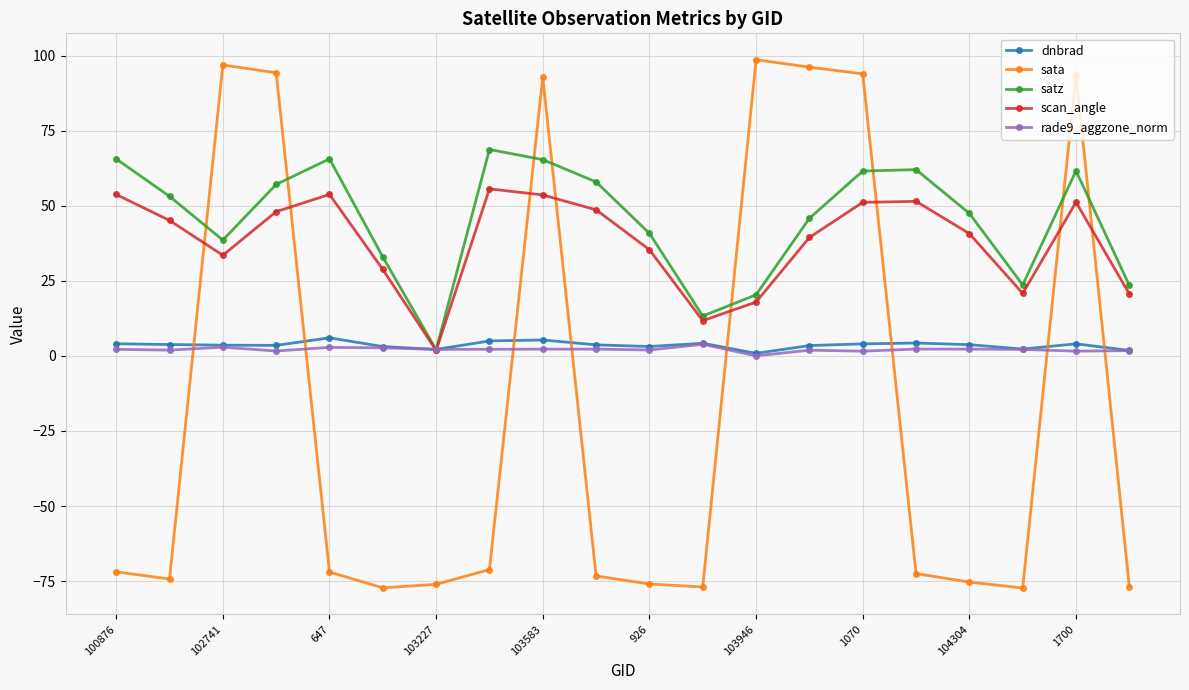

Which series has the widest spread of values?

sata